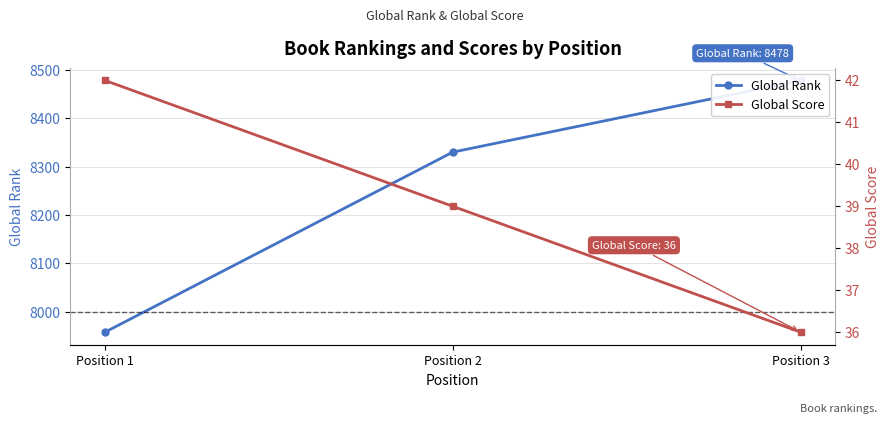

What is the highest value of the Global Rank series?

8478